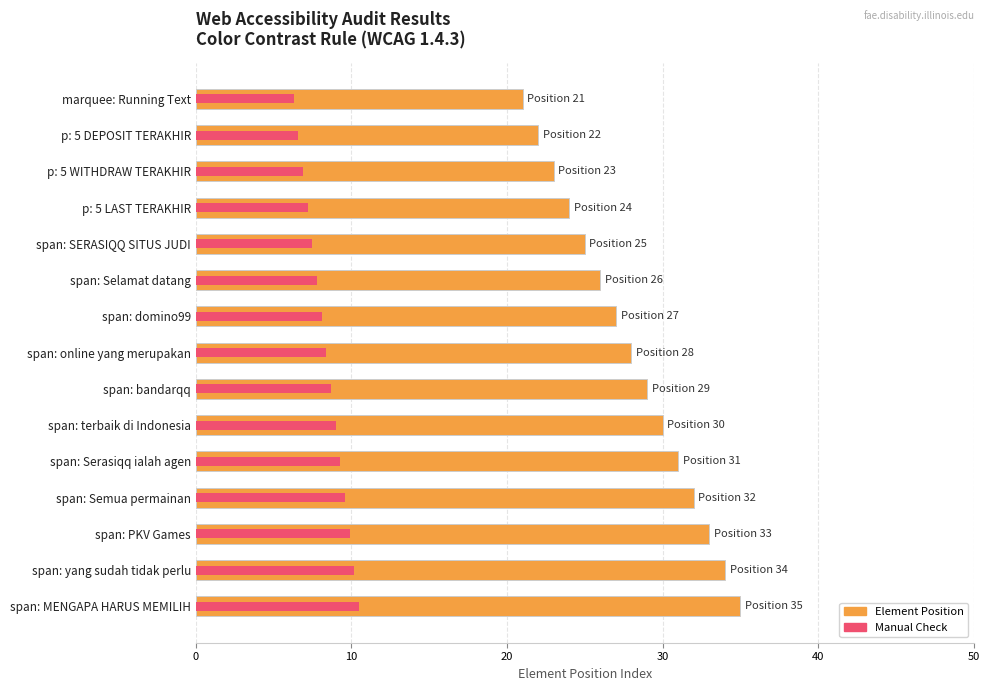

Rank the series by their maximum value, from highest to lowest.

Element Position, Manual Check